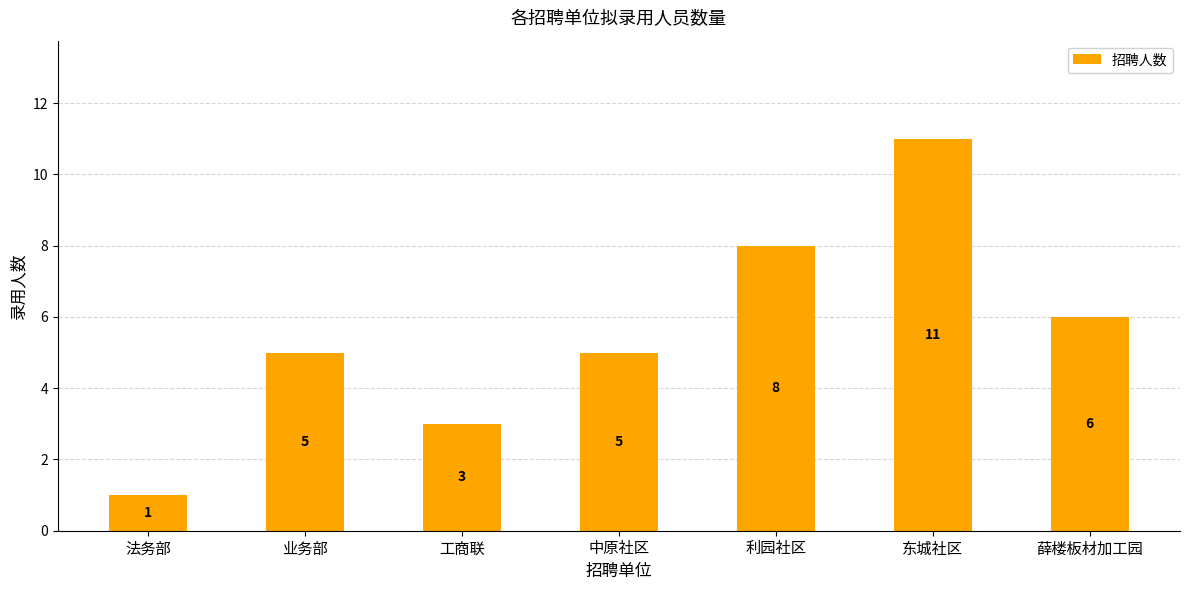

Reading left to right, extract all data points from this chart.

法务部=1	业务部=5	工商联=3	中原社区=5	利园社区=8	东城社区=11	薛楼板材加工园=6